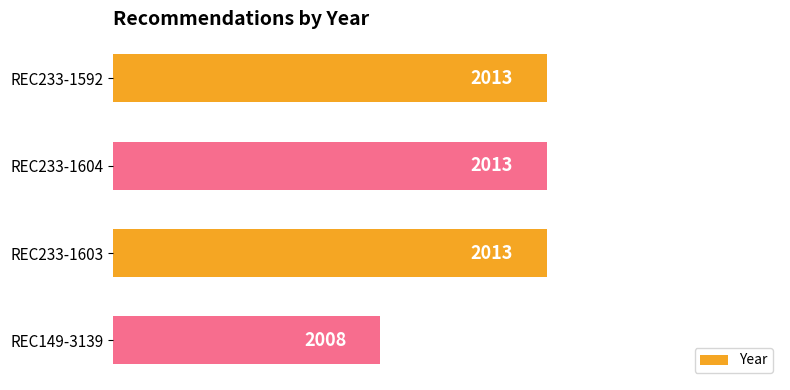

Does the chart contain stacked bars?

No